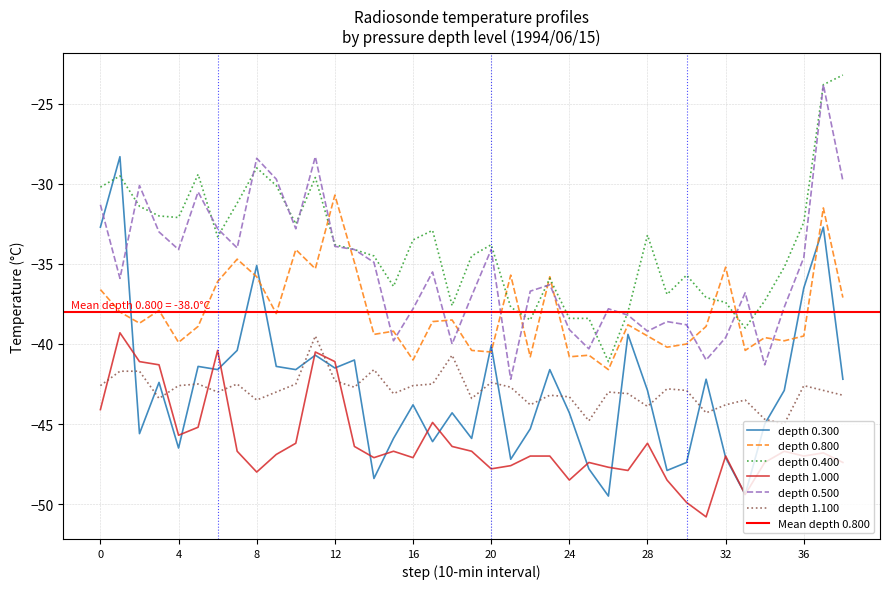

What is the maximum value for 1.100?

-39.5